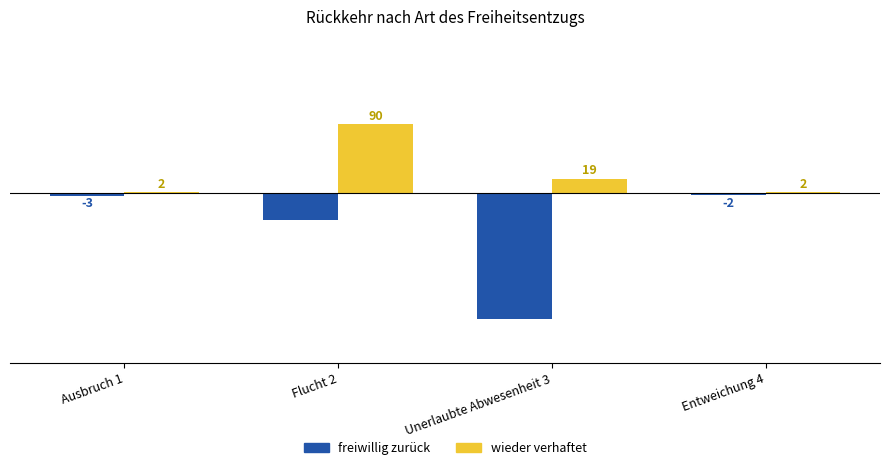

What is the total value across all series at Ausbruch 1?

-1